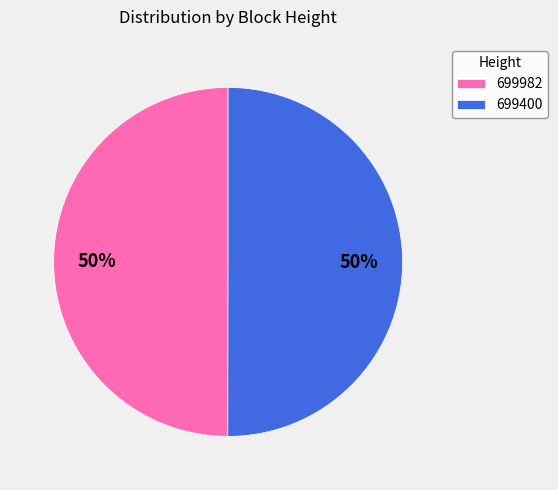

Do 699400 and 699982 together represent more than half of the pie?

Yes